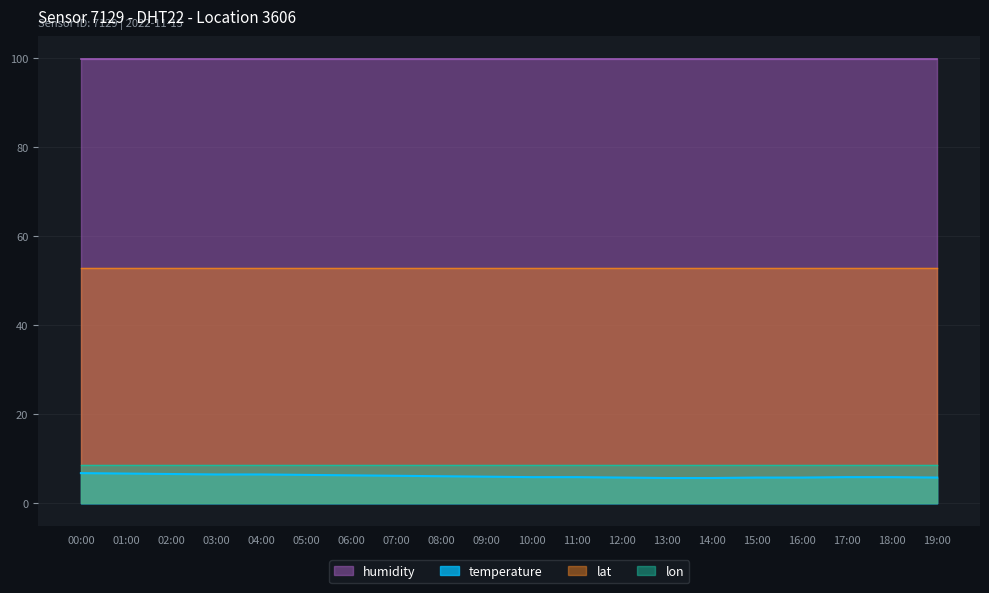

Does the chart display data point markers on the line(s)?

No